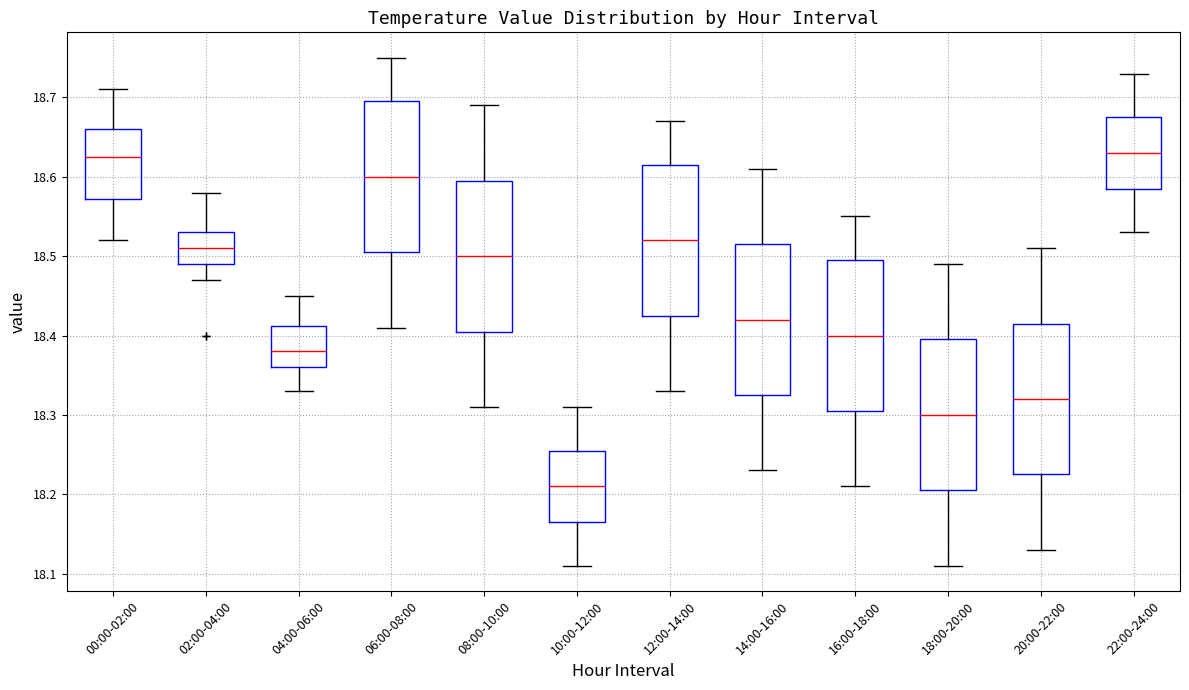

Where does the lower whisker of the box for 22:00-24:00 end on the y-axis? The values are not printed on the chart, so give them approximately, as read against the axis.

18.53